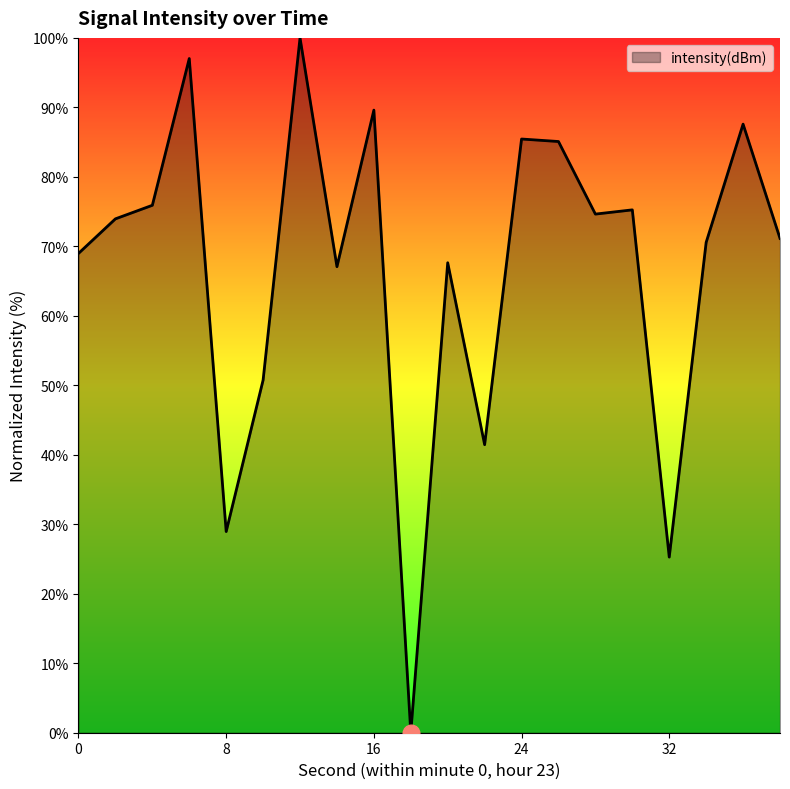

What is the difference between the maximum and minimum values?

100.0